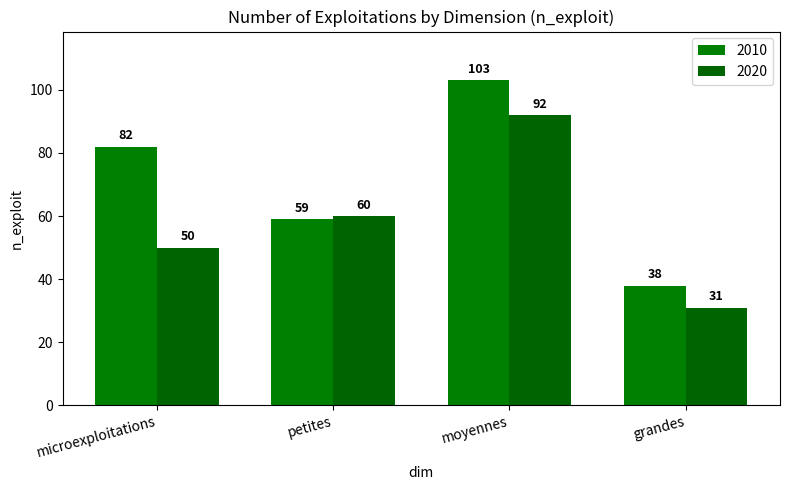

How many data points in 2010 are less than 82?

2